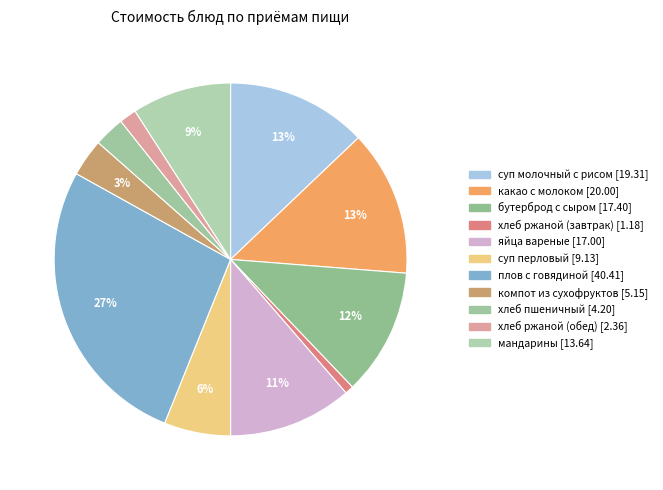

Count the number of slices in the pie.

11